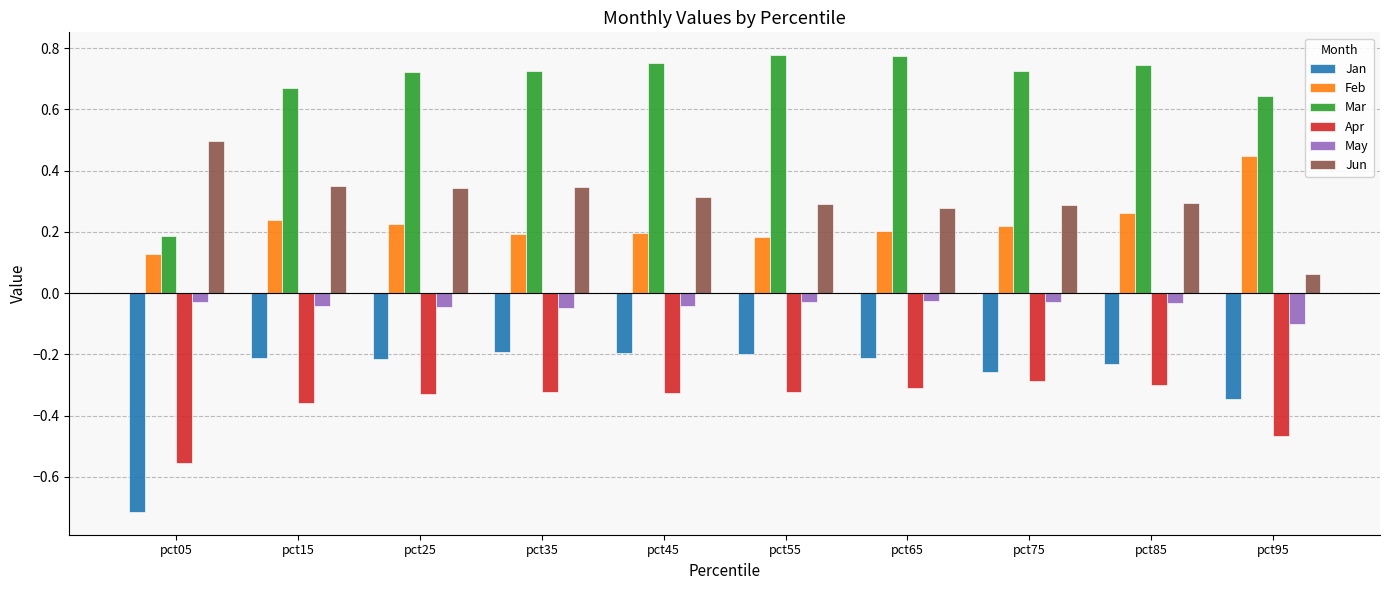

True or false: Jan has a value of -0.3 at pct45.

False